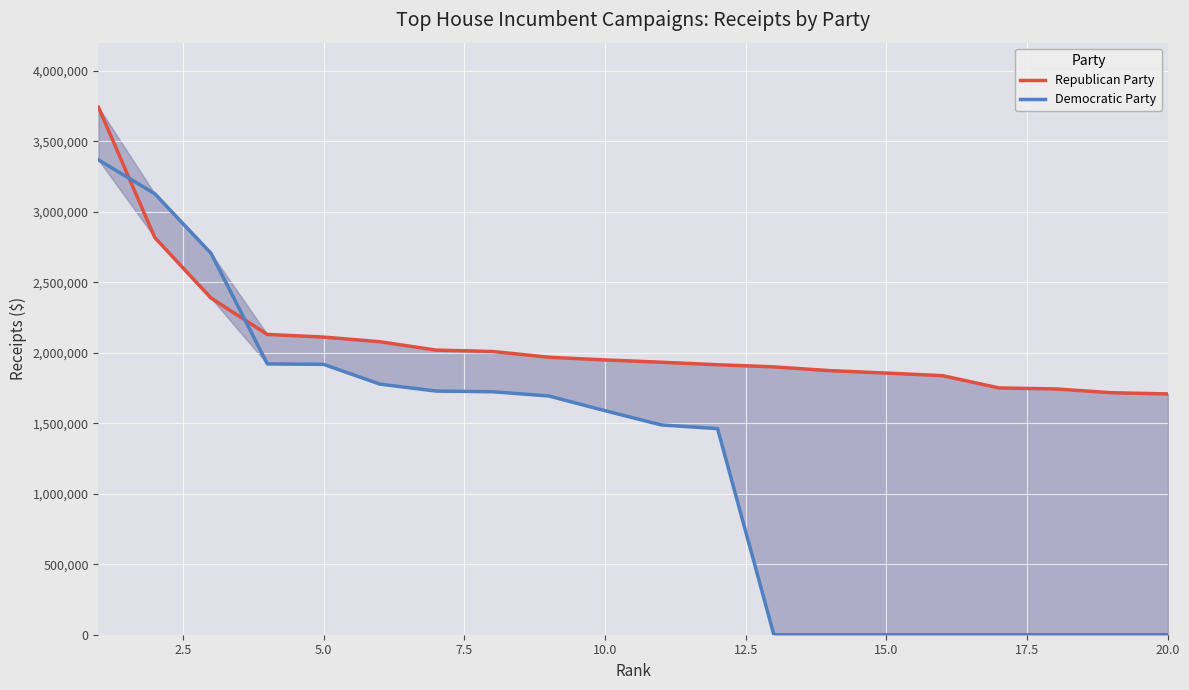

Is it true that Republican Party equals 1345214.5 at 5.0?

False